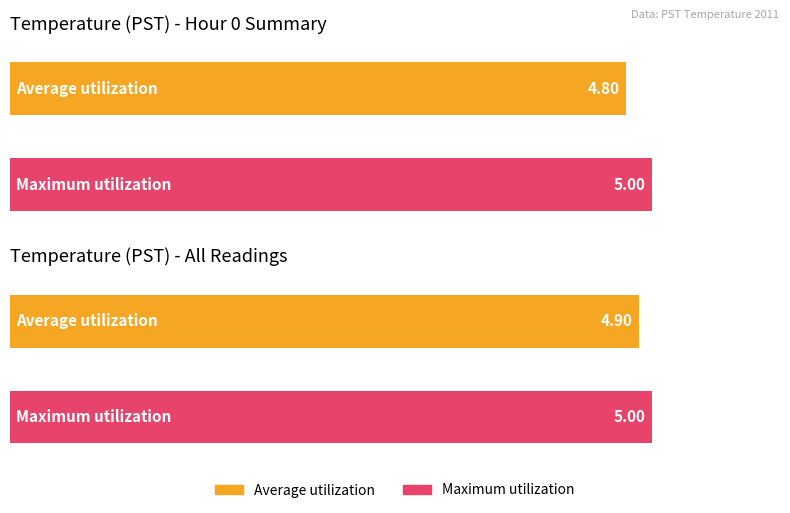

True or false: Maximum utilization has a value of 8.8 at Hour 17.

False